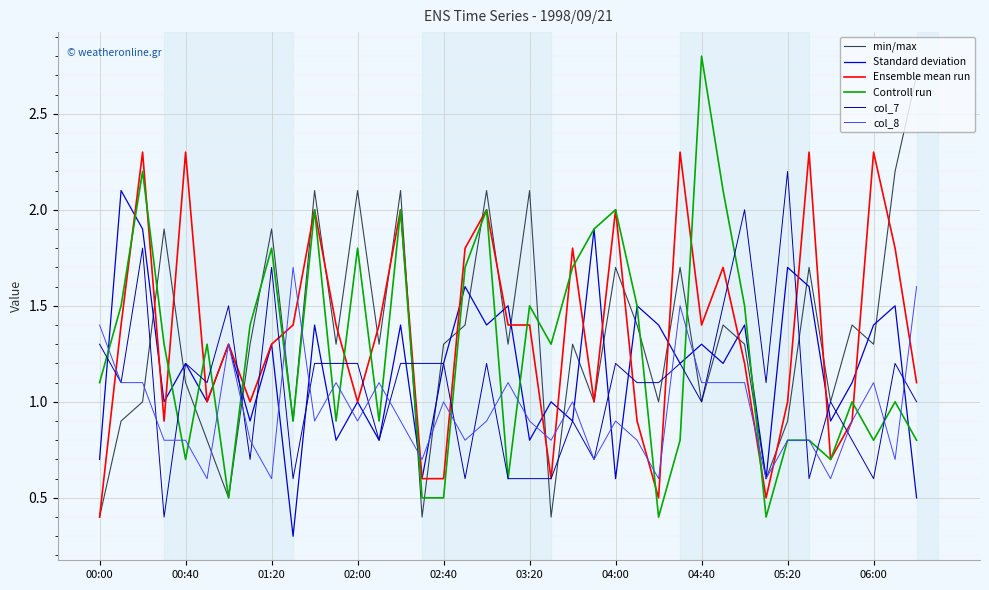

Which label corresponds to the largest value in the chart?

04:40